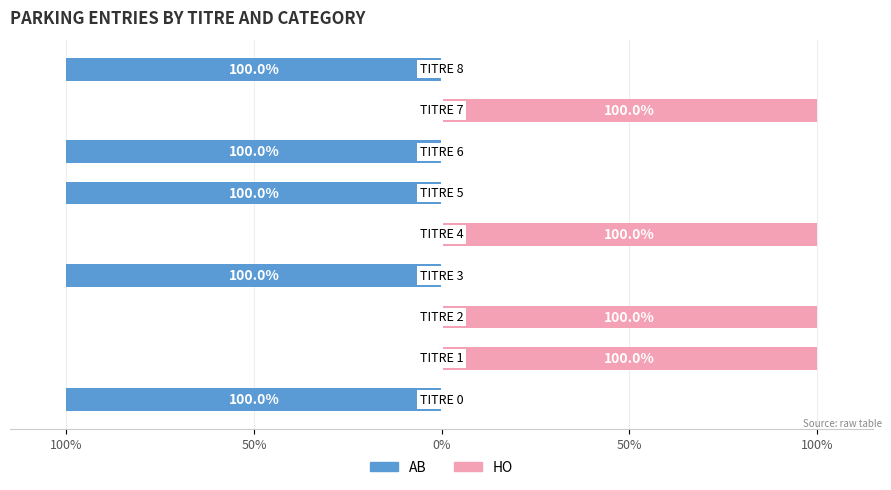

True or false: AB has a value of -24 at 5.

False